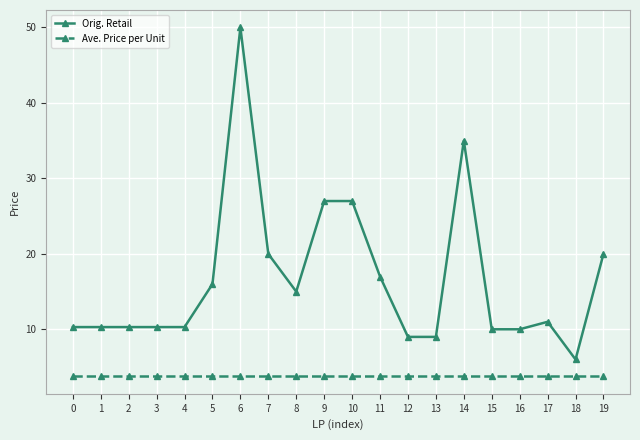

How many lines are shown in the chart?

2